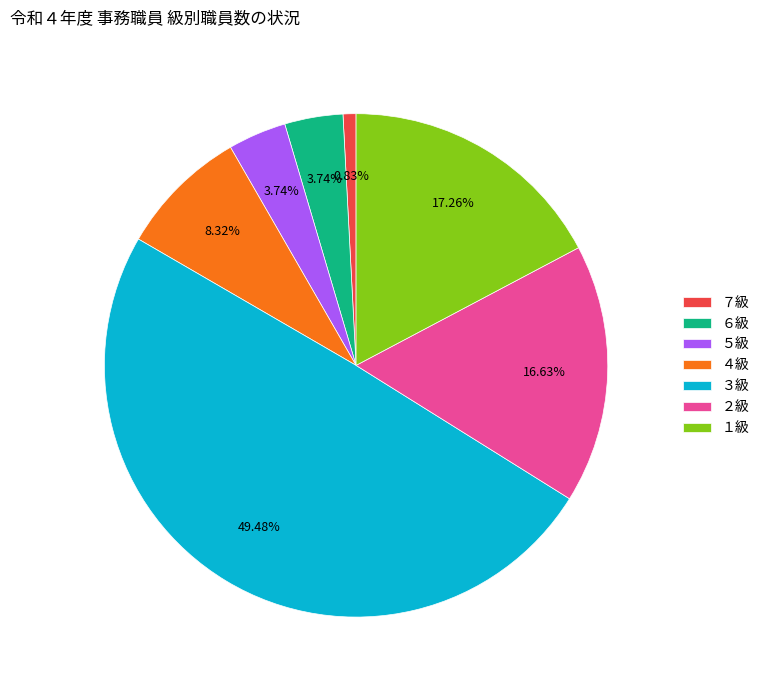

Does ５級 represent more than half of the total?

No